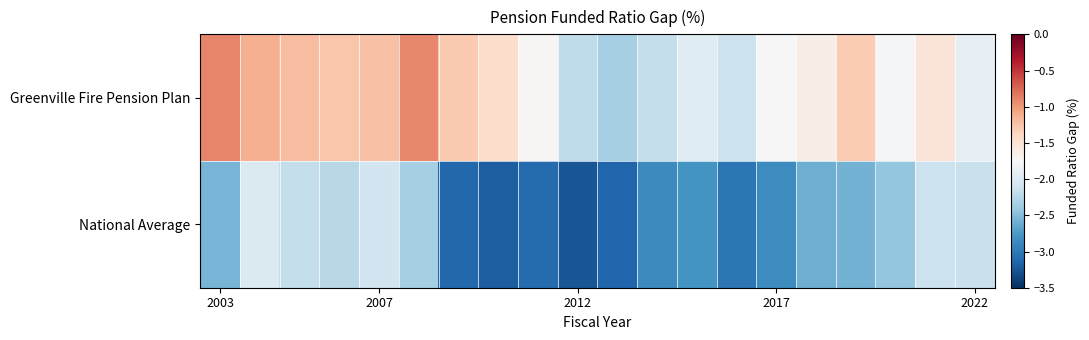

Reading right to left, extract all data points from this chart.

Greenville Fire Pension Plan: -1.9	-1.5	-1.8	-1.3	-1.6	-1.7	-2.1	-2.0	-2.2	-2.3	-2.2	-1.7	-1.4	-1.3	-0.9	-1.2	-1.3	-1.2	-1.1	-0.9
National Average: -2.1	-2.1	-2.4	-2.6	-2.6	-2.9	-3.0	-2.8	-2.9	-3.1	-3.3	-3.1	-3.2	-3.1	-2.3	-2.1	-2.2	-2.2	-2.0	-2.6